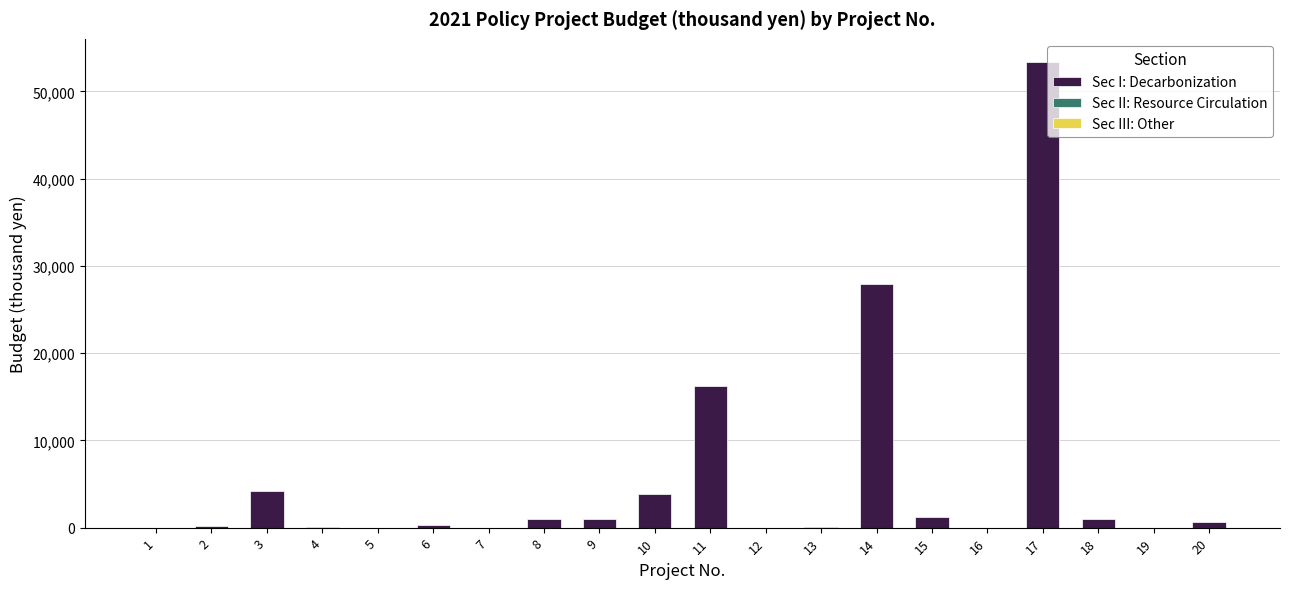

The value at 17 is 24060. True or false?

False